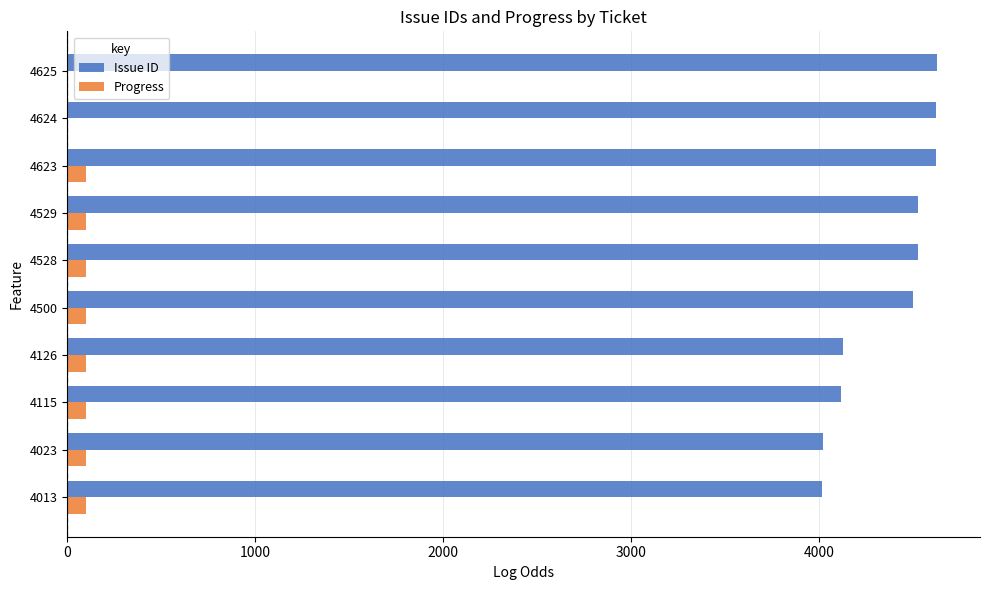

What is the sum of all Issue ID values?

43706